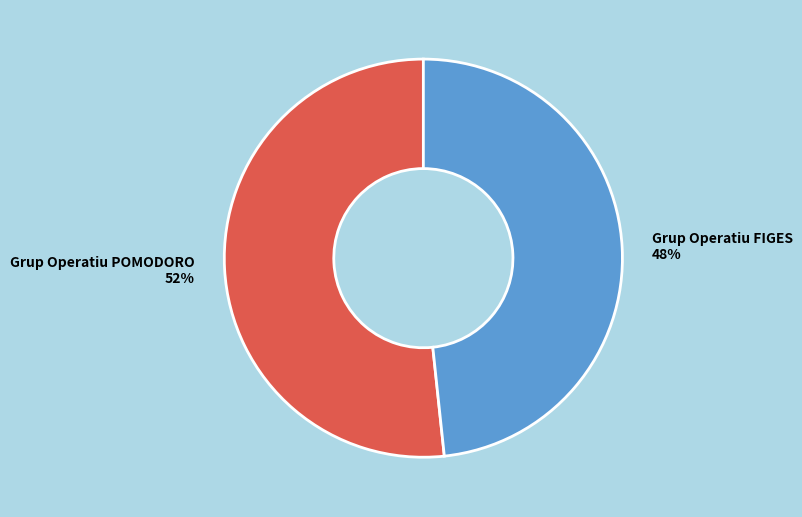

What percentage is the Grup Operatiu POMODORO slice, to the nearest percent?

52%